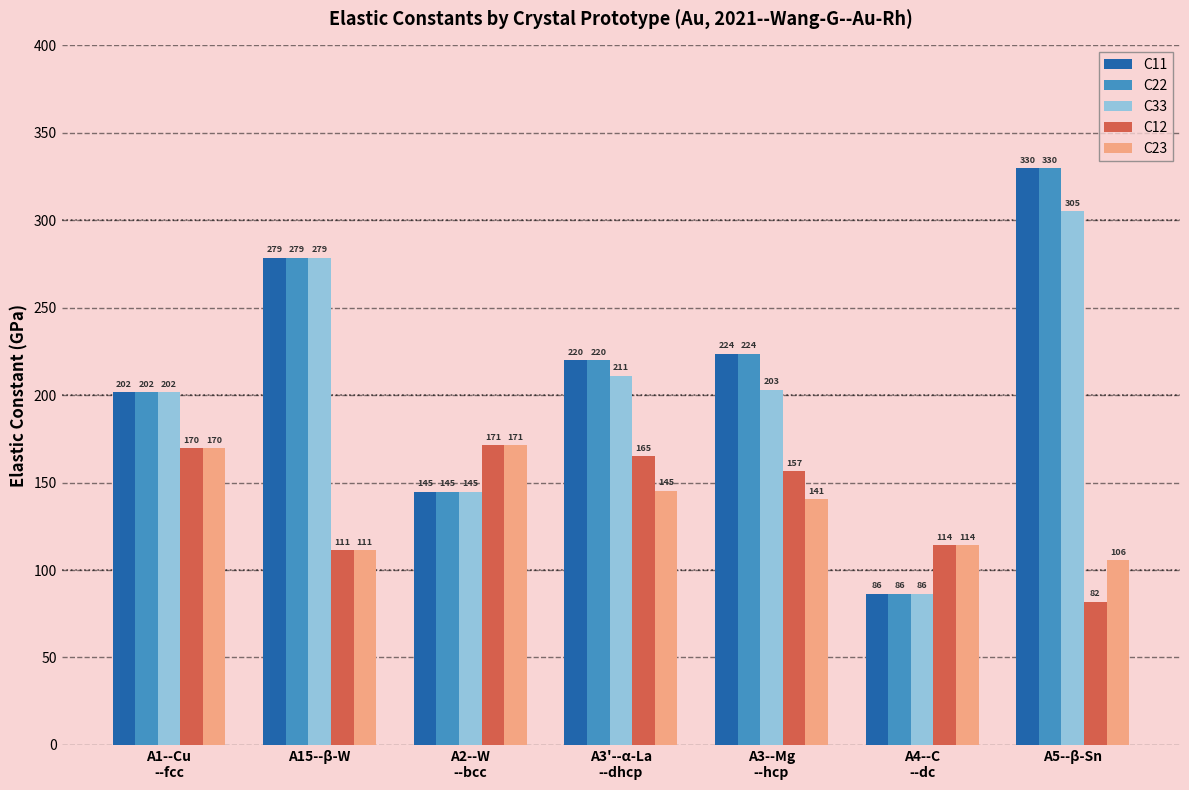

At which category is the sum across all series the highest?

A5--β-Sn